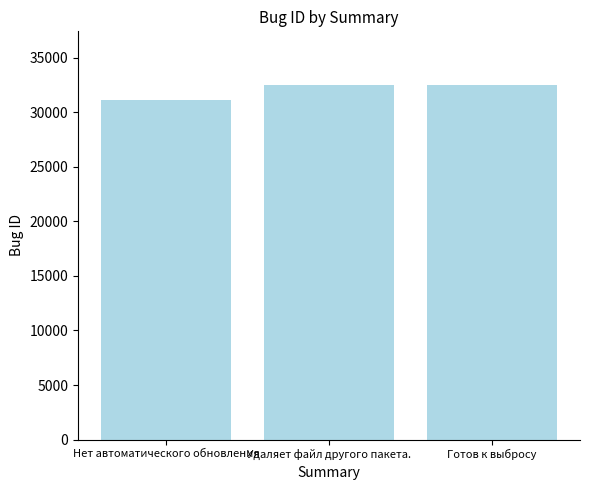

What is the minimum value shown in the chart?

31146